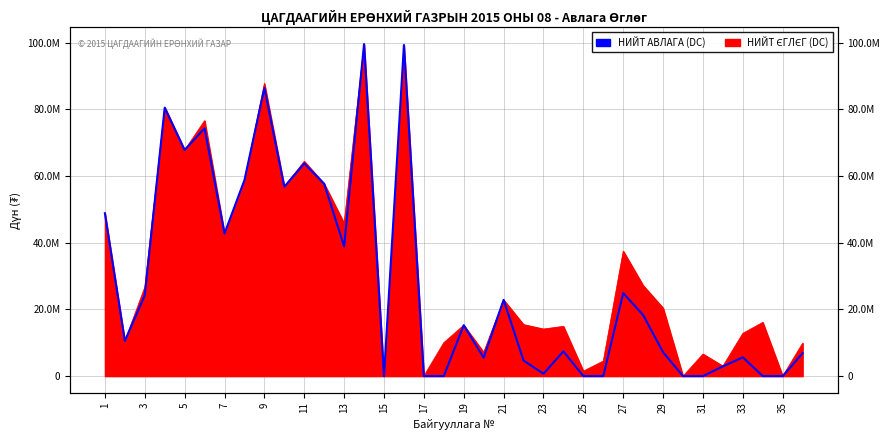

How many values exceed 15272003?

17